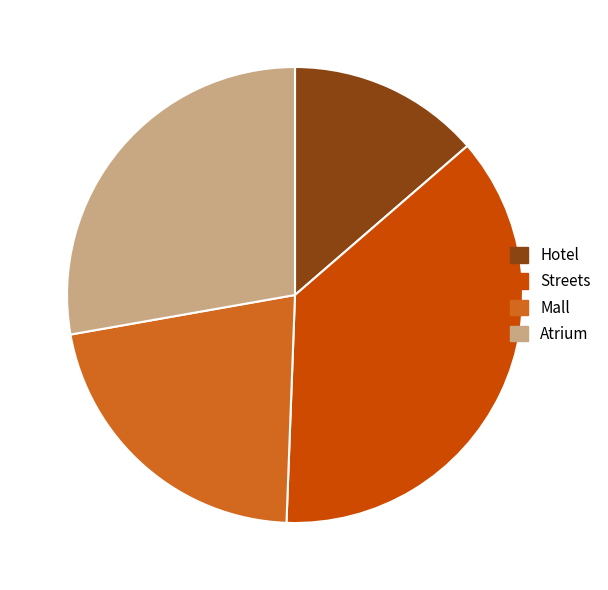

Which slice is the largest?

Streets